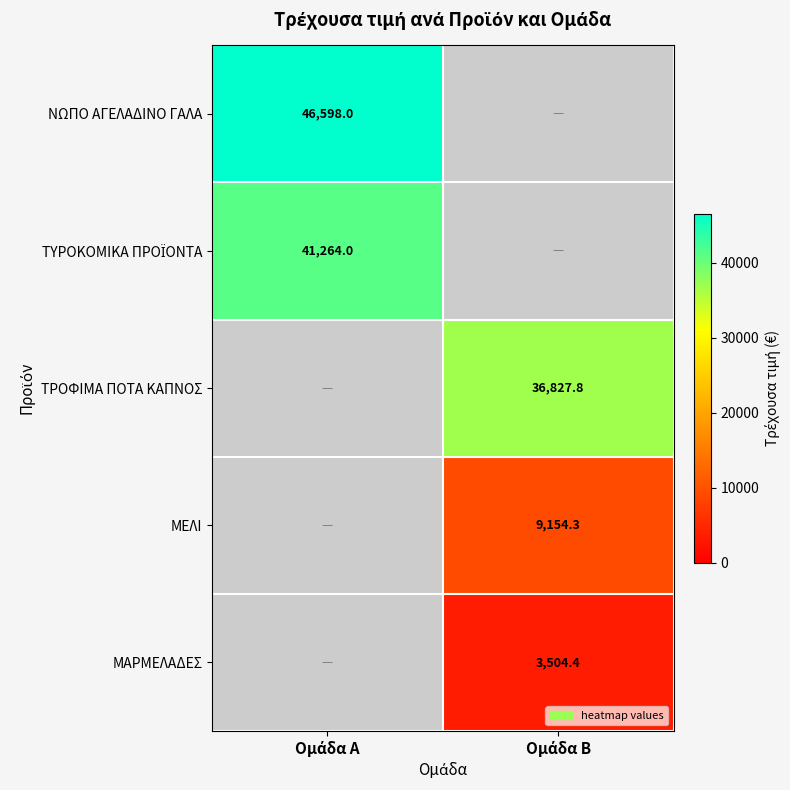

How many series are shown in this chart?

5